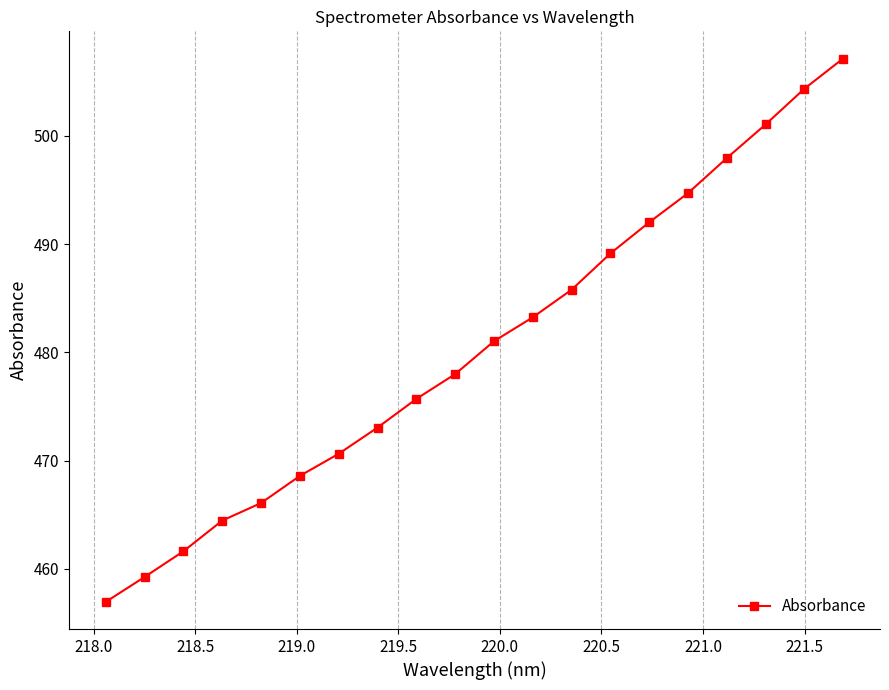

True or false: there are more than 0 points higher than both neighbors.

False